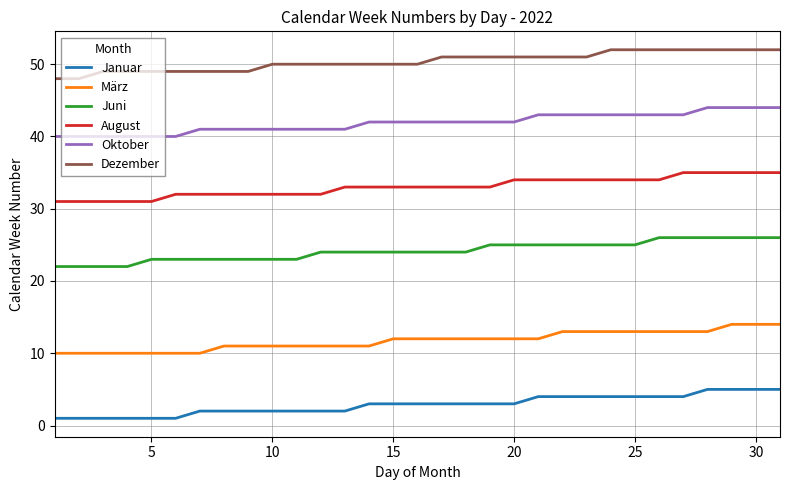

List the series in order of their peak value, lowest first.

Januar, März, Juni, August, Oktober, Dezember